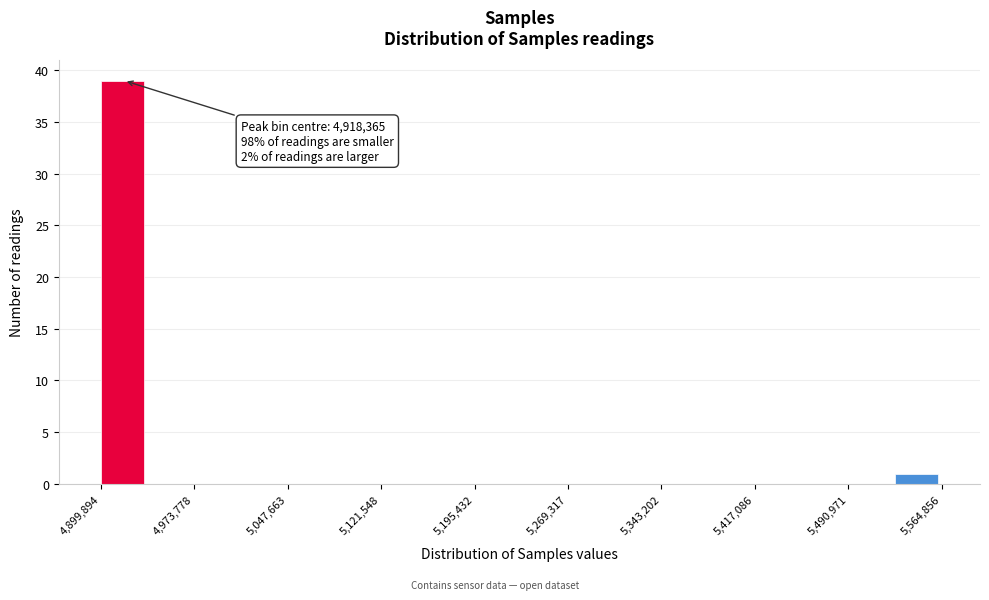

Around what value on the x-axis is the tallest bar? Give the approximate position of its centre, as read against the axis.

4920000